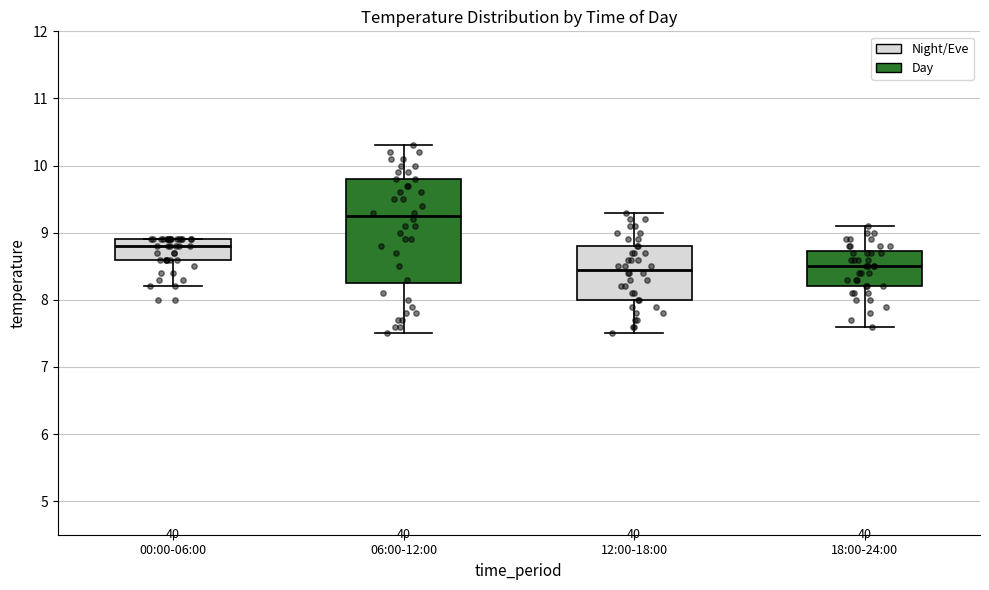

Where does the lower whisker of the box for 12:00-18:00 end on the y-axis? The values are not printed on the chart, so give them approximately, as read against the axis.

7.5